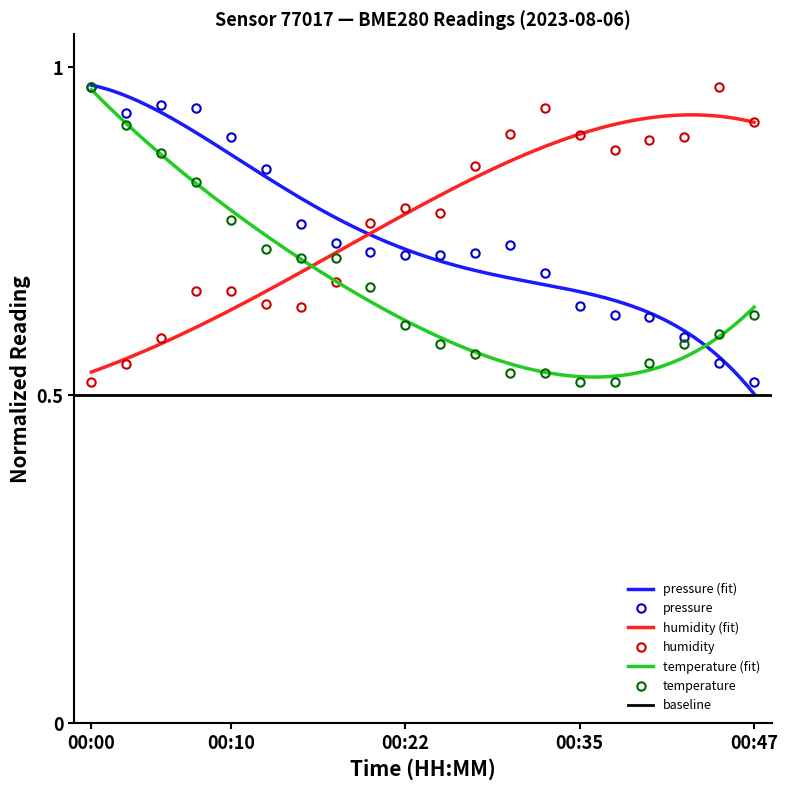

What is the highest value of the humidity series?

1.0